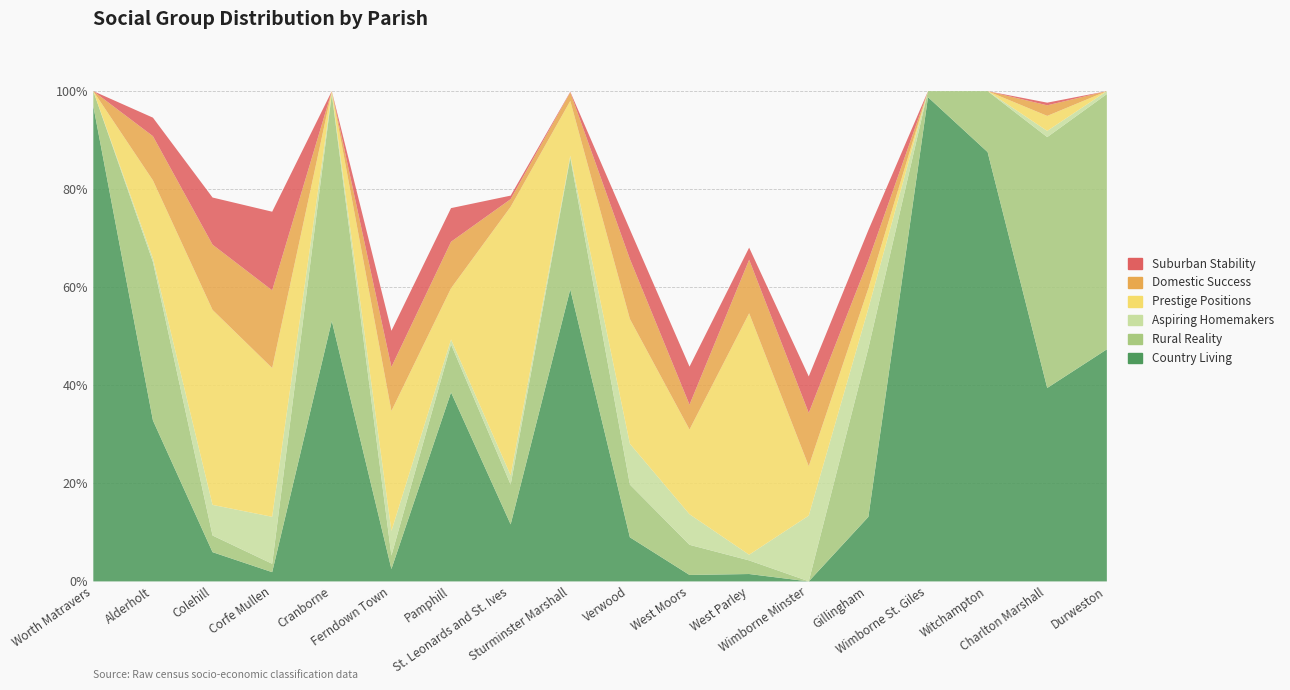

What is the approximate value of B Prestige Positions at Charlton Marshall?

3.1